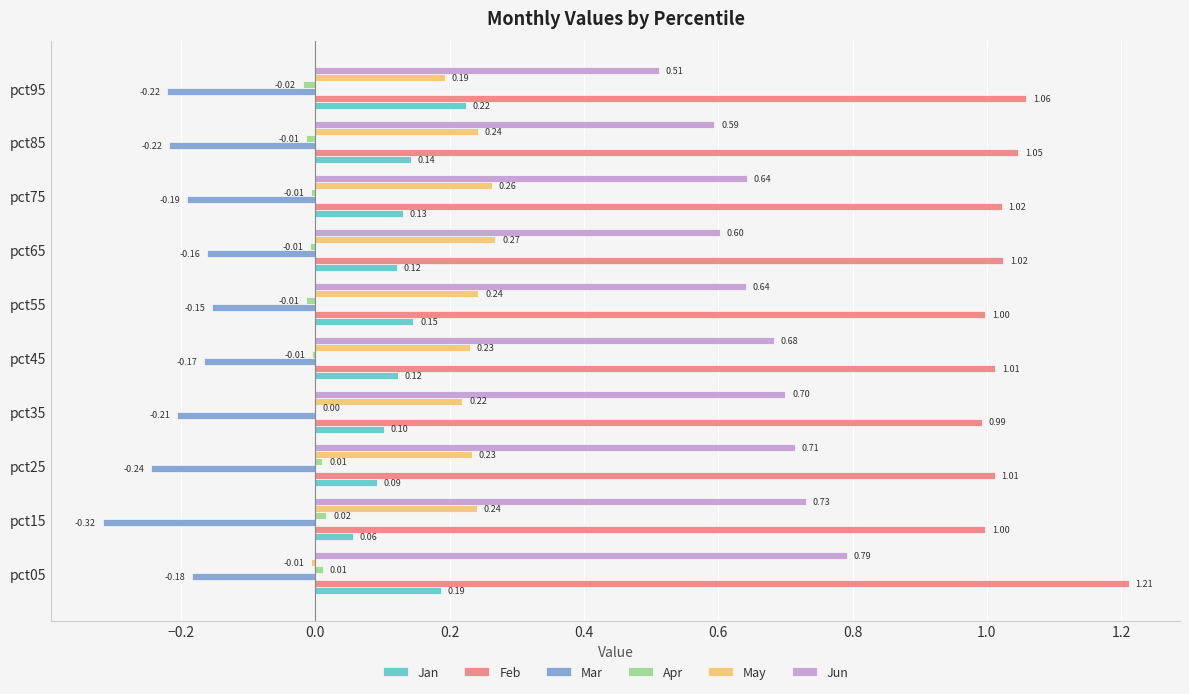

Which series changed the most between pct25 and pct95?

Jun